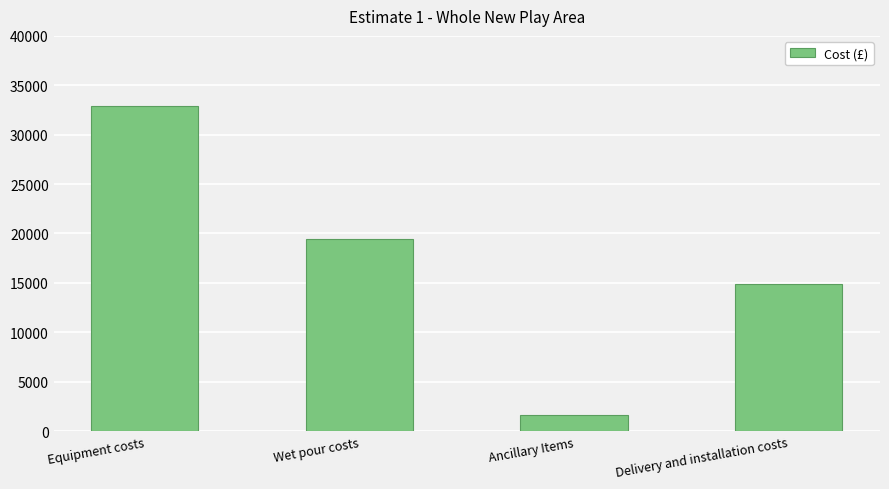

The chart shows a value of 1660.4 at Ancillary Items. True or false?

True